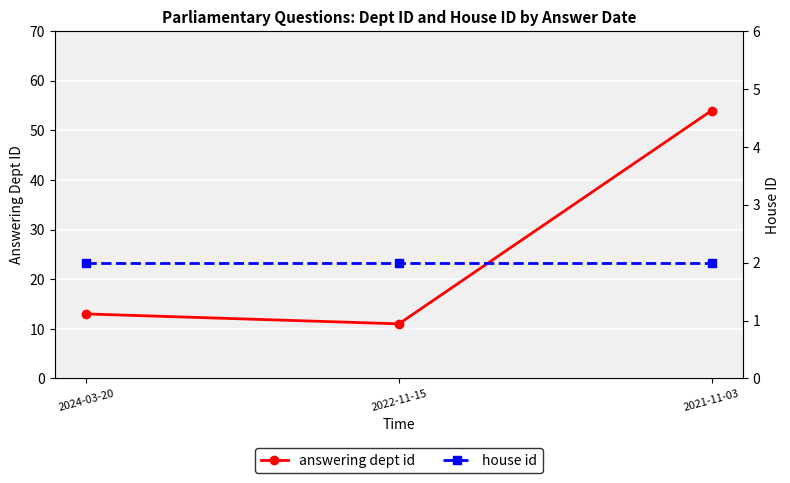

What is the label of the 2nd point from the left?

2022-11-15